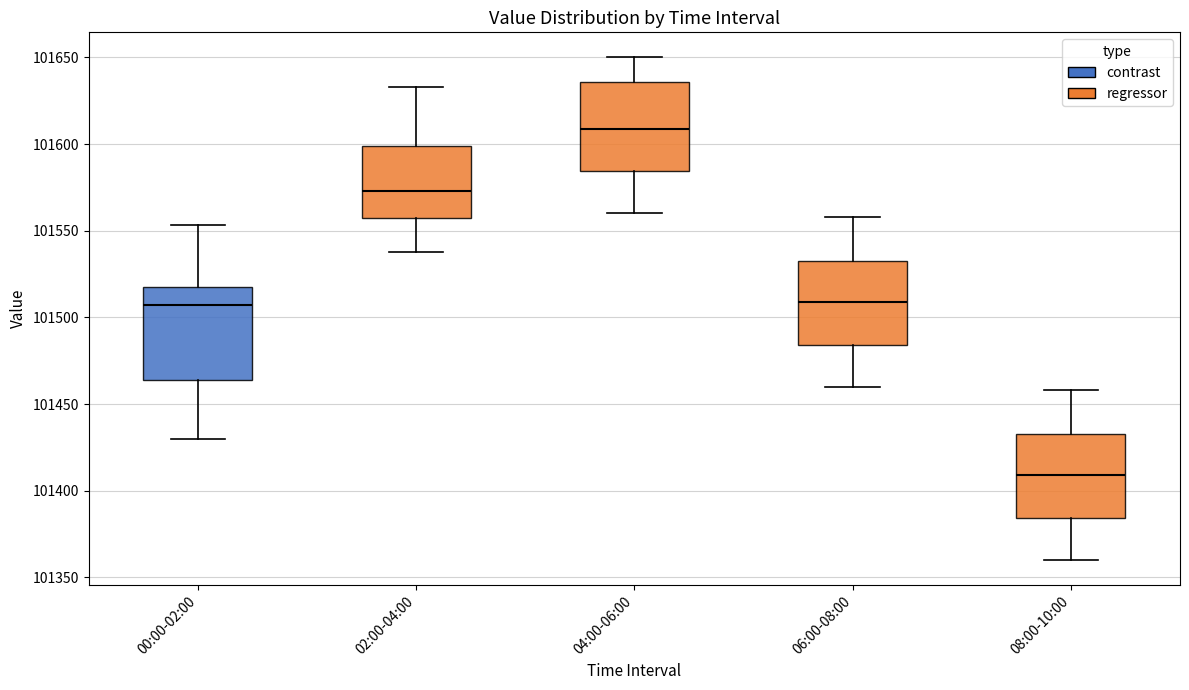

Reading left to right, read every box against the y-axis: the position of its median line, the range the box covers, and the ends of its whiskers. The values are not printed on the chart, so give them approximately, as read against the axis.

00:00-02:00: median 101505, box 101465 to 101515, whiskers 101430 to 101555
02:00-04:00: median 101575, box 101555 to 101600, whiskers 101540 to 101635
04:00-06:00: median 101610, box 101585 to 101635, whiskers 101560 to 101650
06:00-08:00: median 101510, box 101485 to 101535, whiskers 101460 to 101560
08:00-10:00: median 101410, box 101385 to 101435, whiskers 101360 to 101460